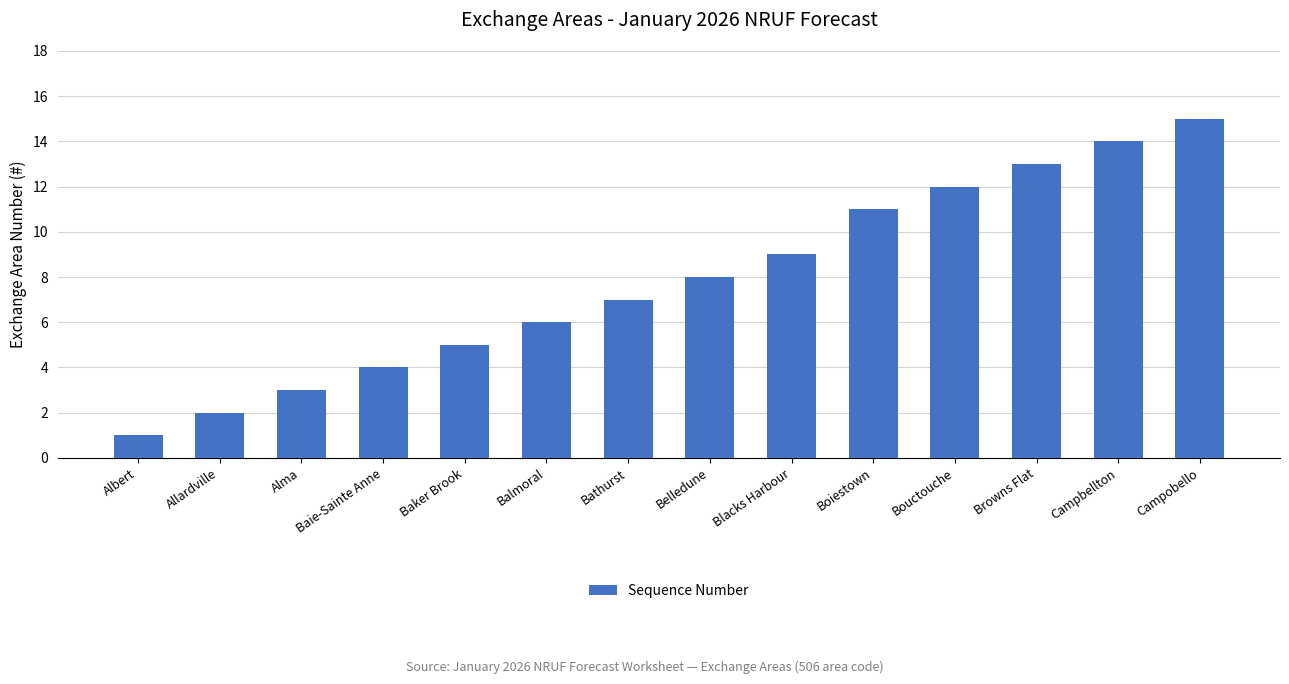

Rank the categories by value from lowest to highest.

Albert, Allardville, Alma, Baie-Sainte Anne, Baker Brook, Balmoral, Bathurst, Belledune, Blacks Harbour, Boiestown, Bouctouche, Browns Flat, Campbellton, Campobello